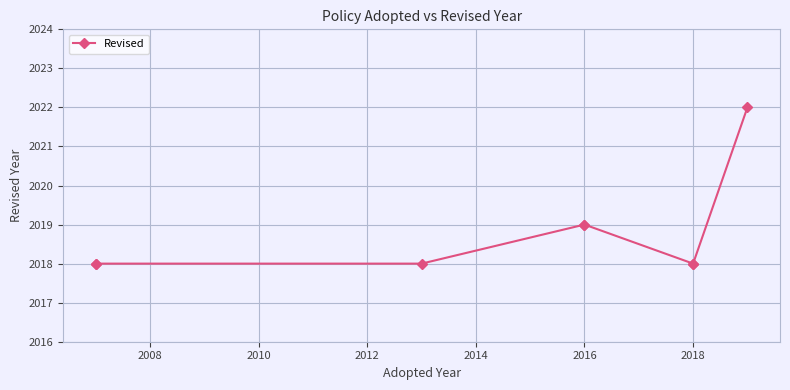

The value at 2008 is 2659. True or false?

False